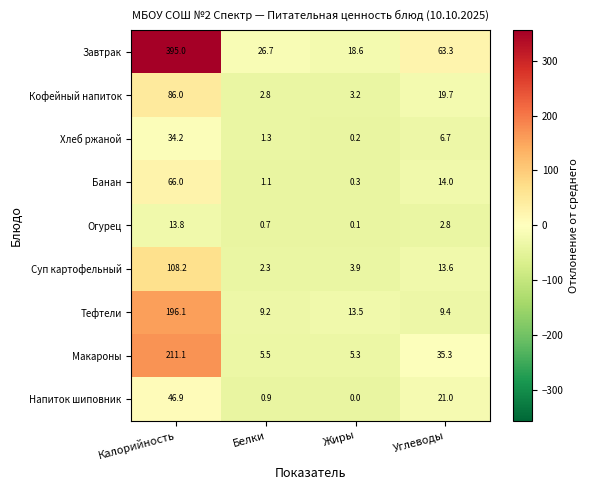

Is the value of Огурец at Калорийность greater than the value of Макароны at Белки?

Yes